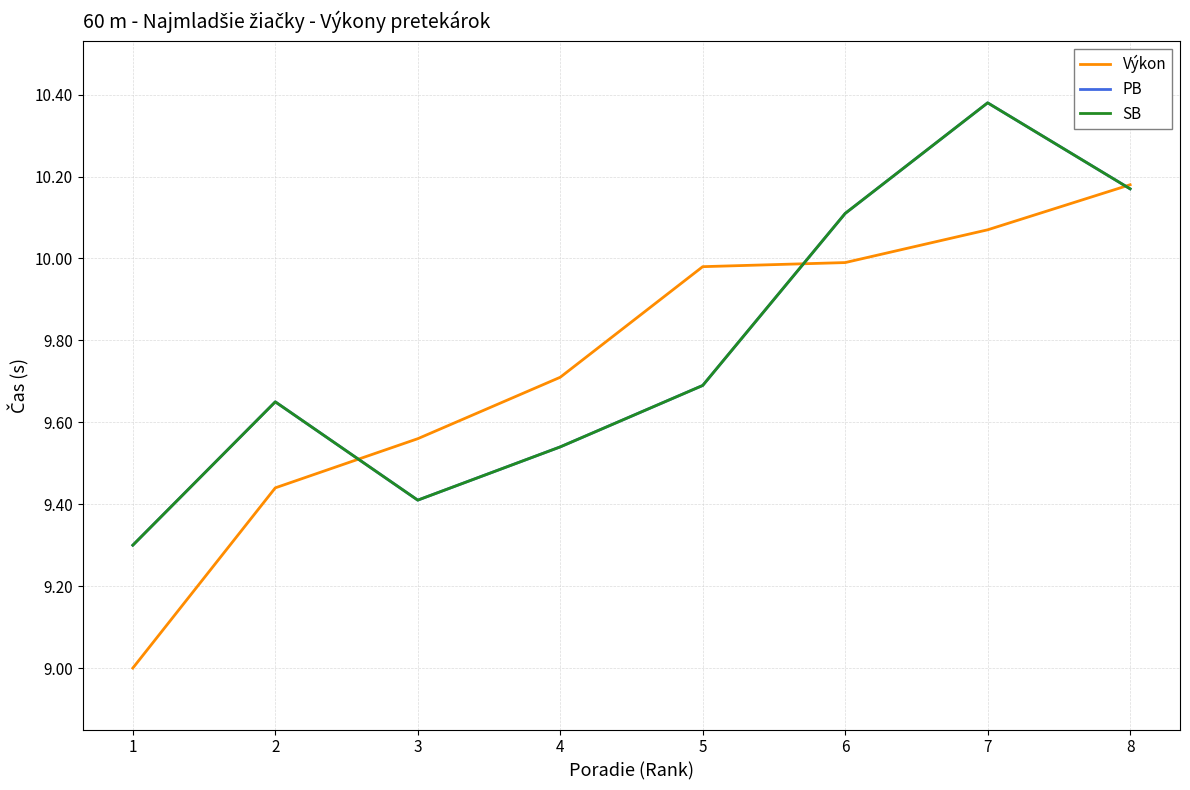

Does the chart have visible grid lines?

Yes